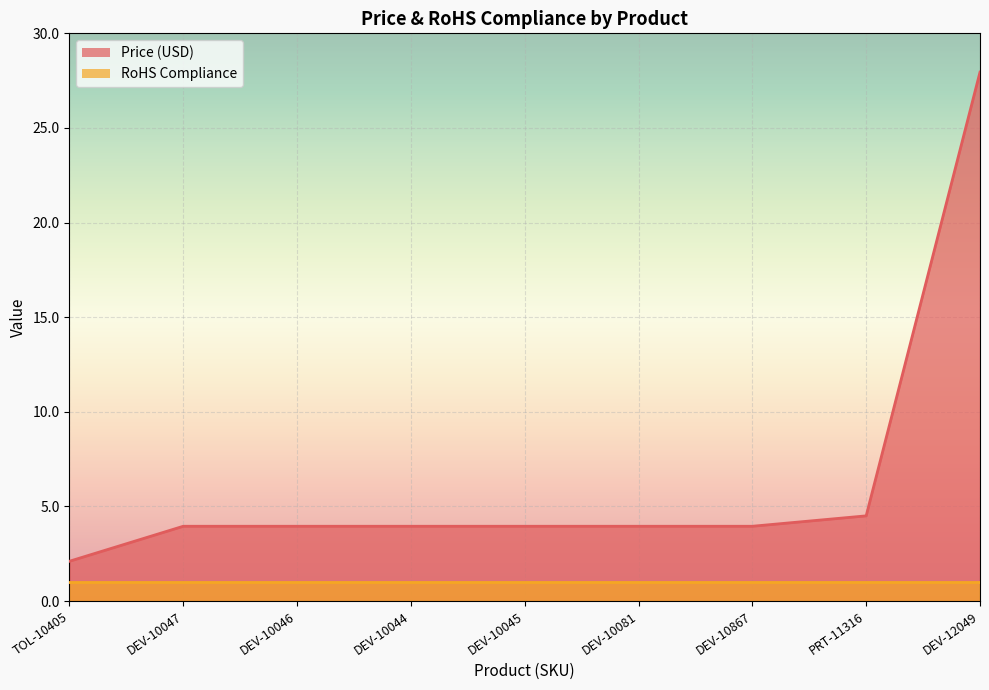

The chart shows a value of 3.6 at TOL-10405. True or false?

False